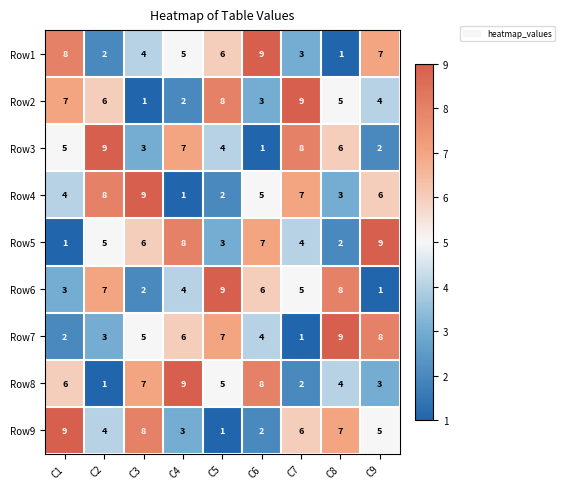

Which category has the highest value in the Row4 series?

C3